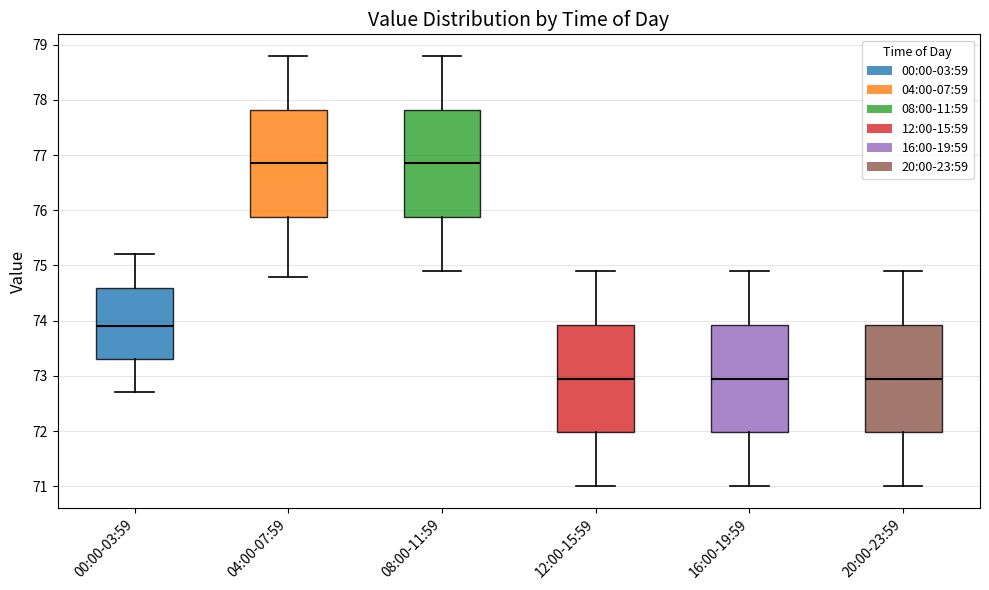

Reading left to right, read every box against the y-axis: the position of its median line, the range the box covers, and the ends of its whiskers. The values are not printed on the chart, so give them approximately, as read against the axis.

00:00-03:59: median 73.9, box 73.3 to 74.6, whiskers 72.7 to 75.2
04:00-07:59: median 76.9, box 75.9 to 77.8, whiskers 74.8 to 78.8
08:00-11:59: median 76.9, box 75.9 to 77.8, whiskers 74.9 to 78.8
12:00-15:59: median 73.0, box 72.0 to 73.9, whiskers 71.0 to 74.9
16:00-19:59: median 73.0, box 72.0 to 73.9, whiskers 71.0 to 74.9
20:00-23:59: median 73.0, box 72.0 to 73.9, whiskers 71.0 to 74.9